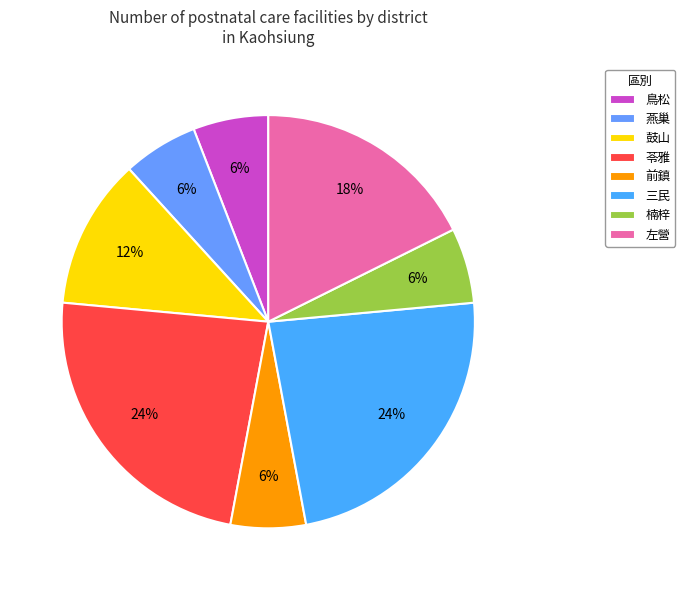

Count the number of slices in the pie.

8